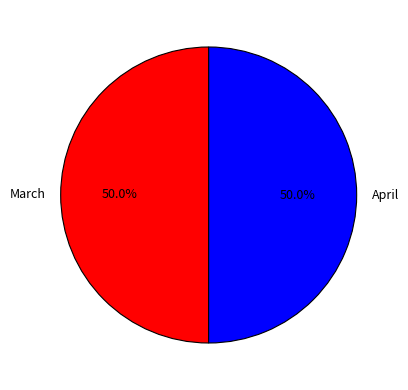

What is the ratio of the value at March to the value at April?

1.0